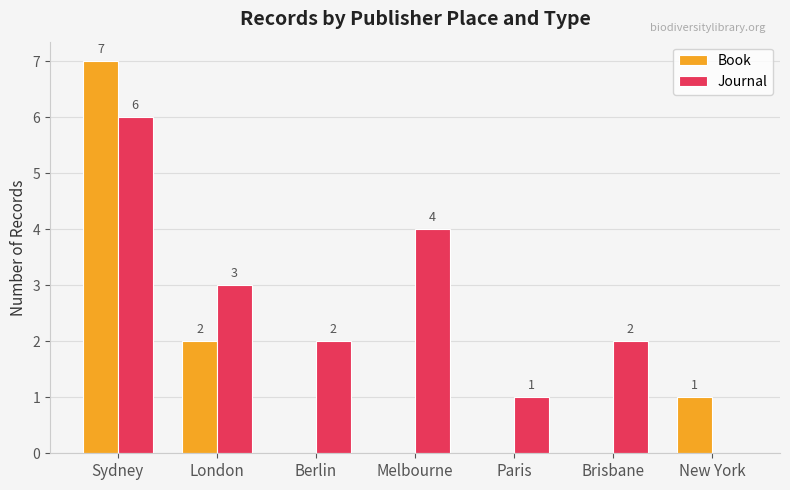

What is the sum of the Journal values at Brisbane and Paris?

3